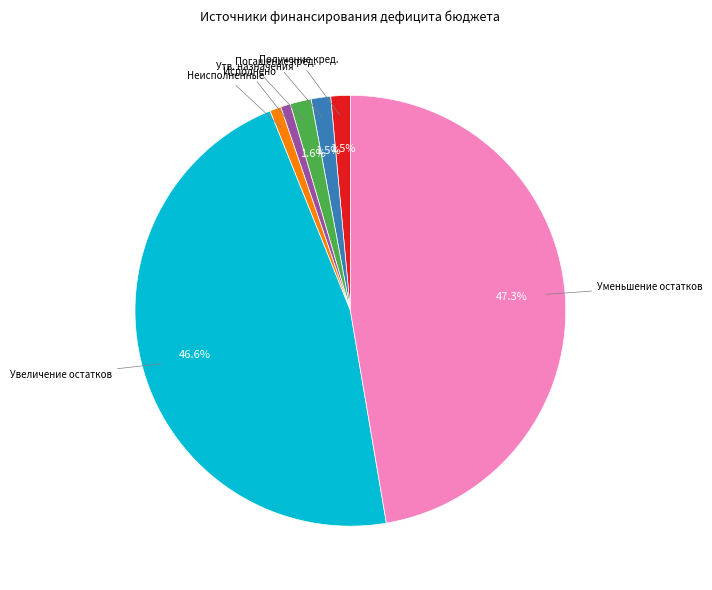

How many slices are in this pie chart?

7